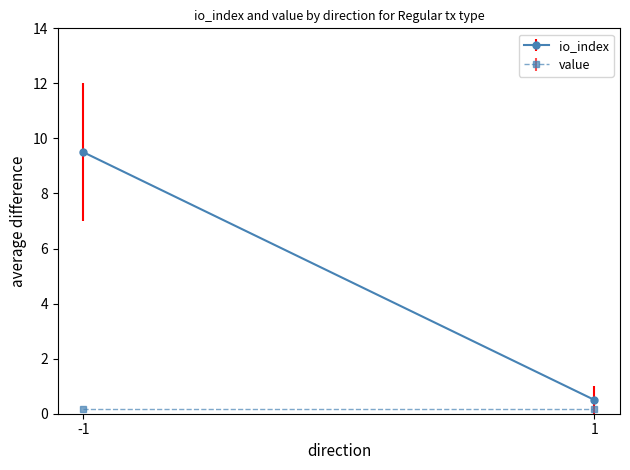

How many data points in io_index are above 7?

1